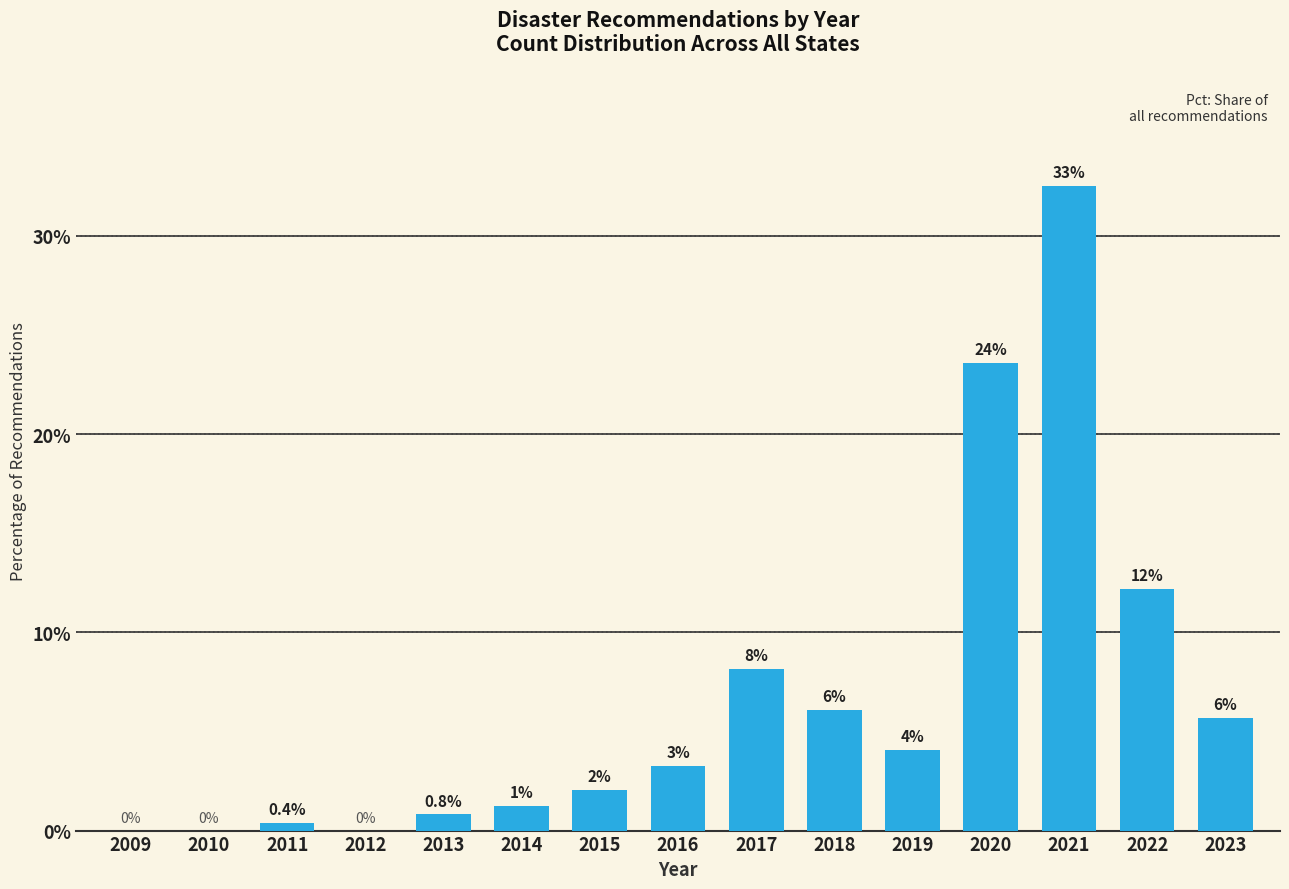

Are the bars horizontal?

No